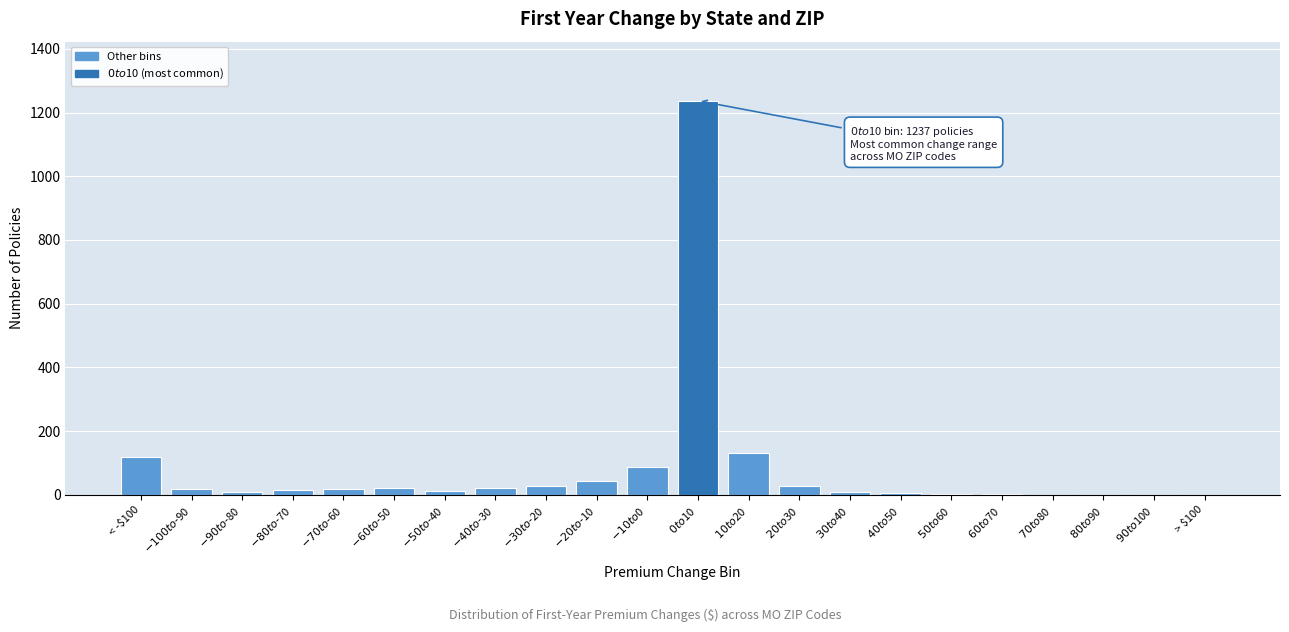

What is the greatest value displayed?

1237